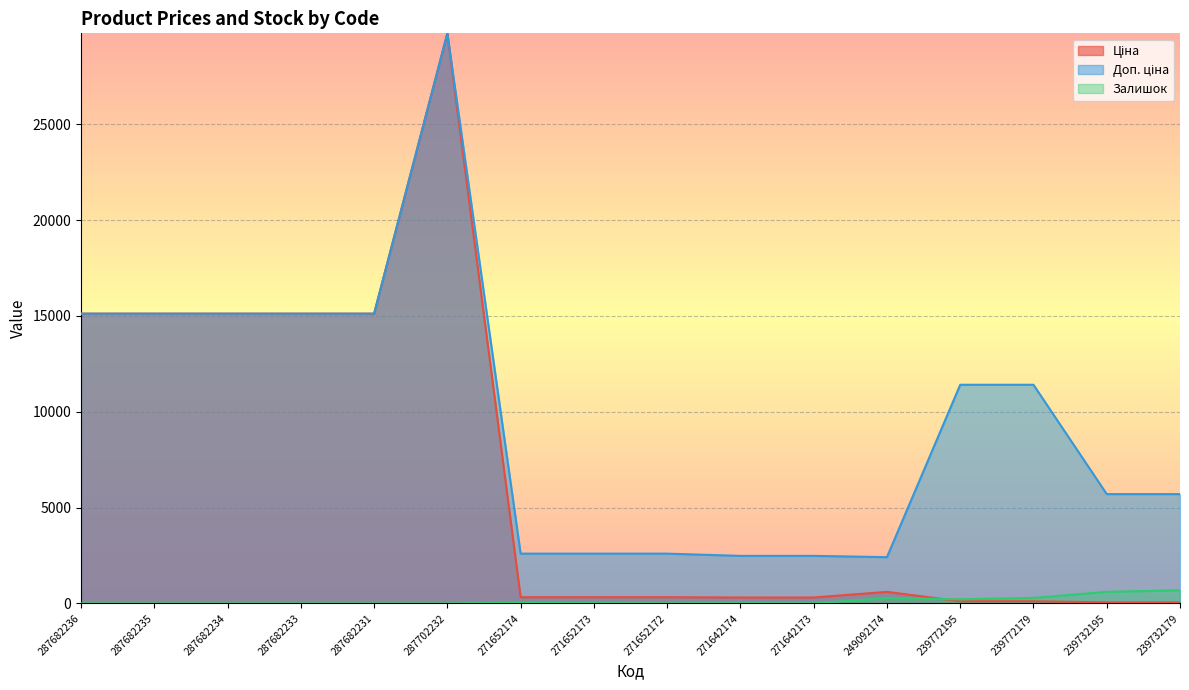

True or false: Ціна and Доп. ціна cross at least once.

False